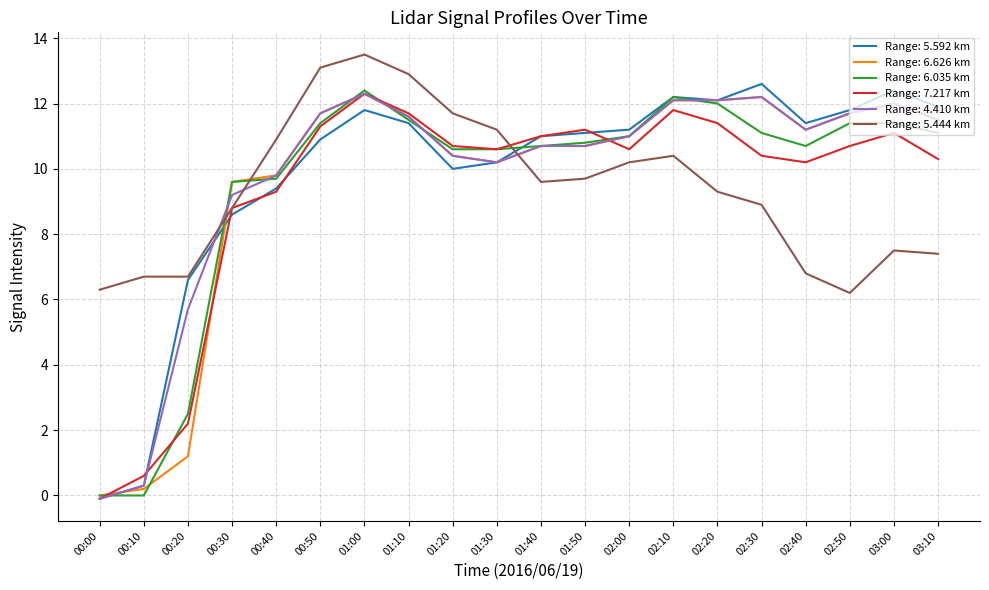

The Range: 4.410 km series shows 6.5 at 03:10. True or false?

False